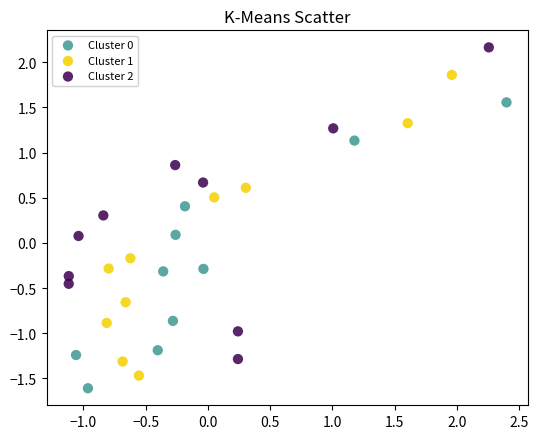

Which series has the widest spread of Y values?

Cluster 2